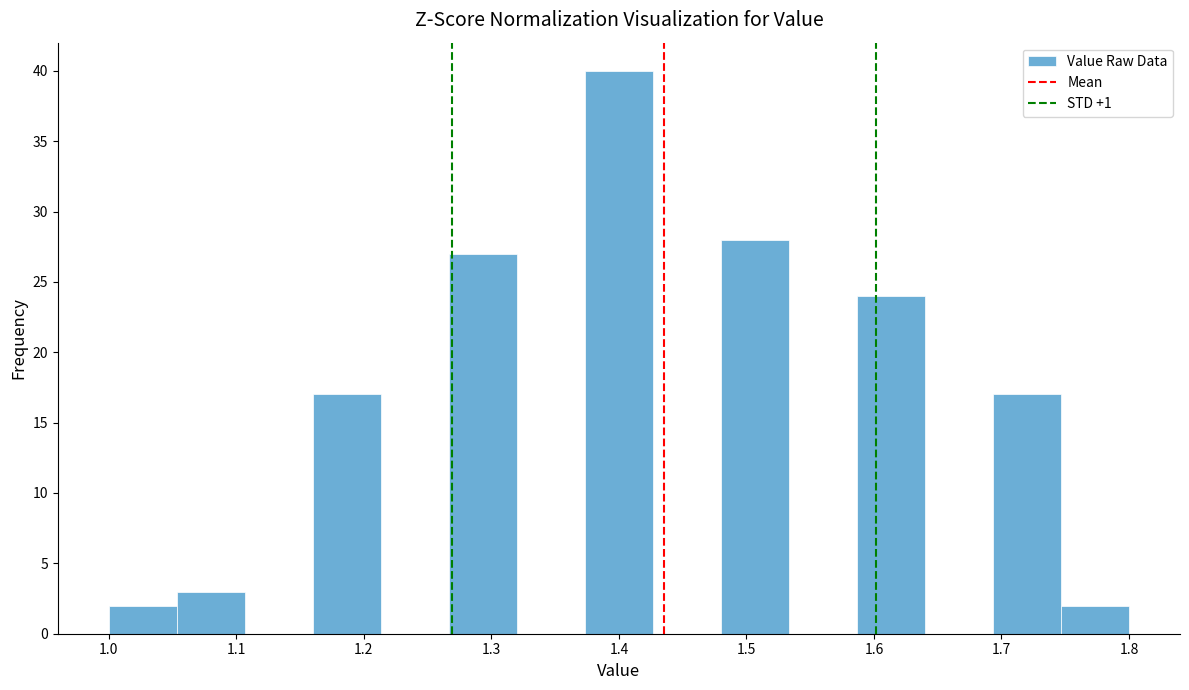

Reading left to right, list every bar in this chart as the range it spans on the x-axis followed by its height. Neither the bar edges nor the heights are printed on the chart, so give them approximately, as read against the axes.

1.00 to 1.05: 2
1.05 to 1.11: 3
1.11 to 1.16: 0
1.16 to 1.21: 17
1.21 to 1.27: 0
1.27 to 1.32: 27
1.32 to 1.37: 0
1.37 to 1.43: 40
1.43 to 1.48: 0
1.48 to 1.53: 28
1.53 to 1.59: 0
1.59 to 1.64: 24
1.64 to 1.69: 0
1.69 to 1.75: 17
1.75 to 1.80: 2